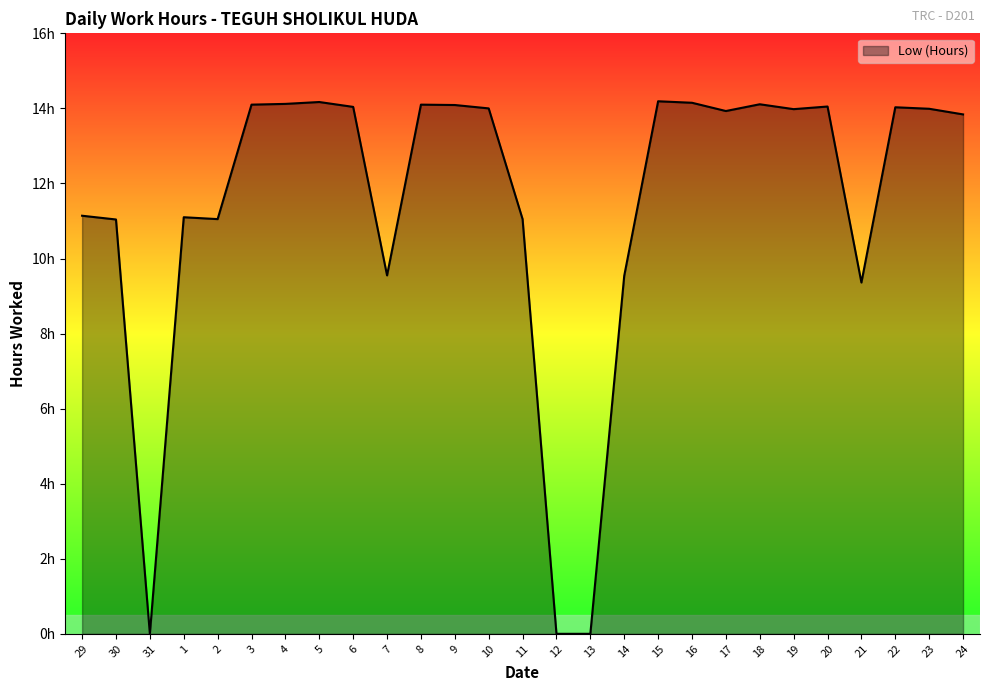

True or false: the data has more than 1 interior local peaks.

True